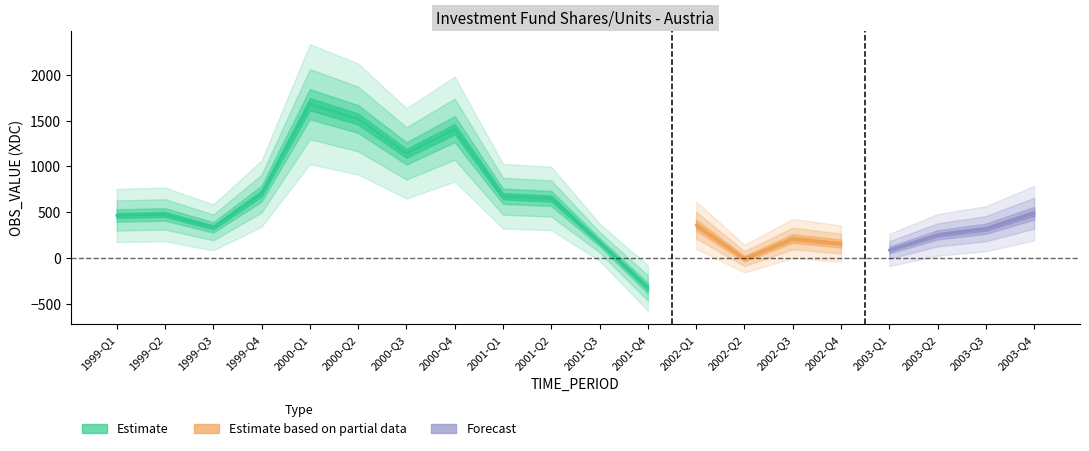

The value at 2000-Q2 is 577. True or false?

False